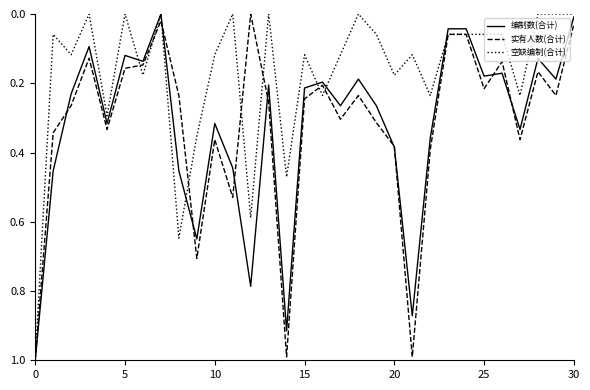

What is the maximum value shown in the chart?

1.0